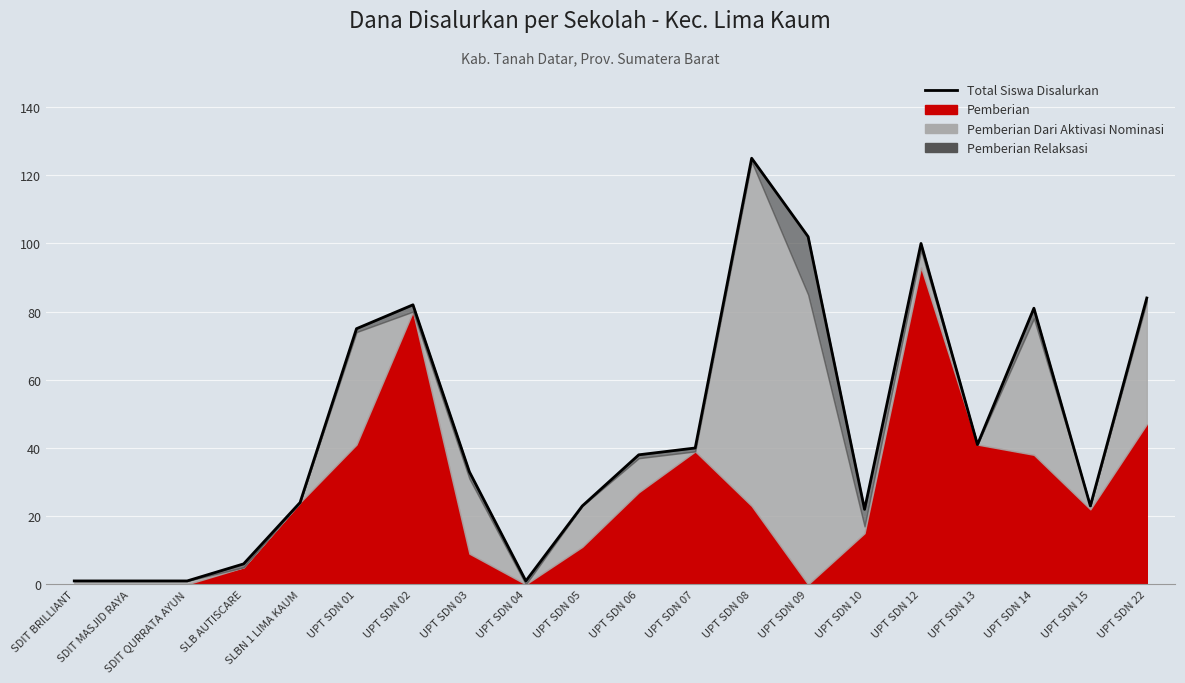

How many points are higher than both their immediate neighbors (excluding endpoints)?

4